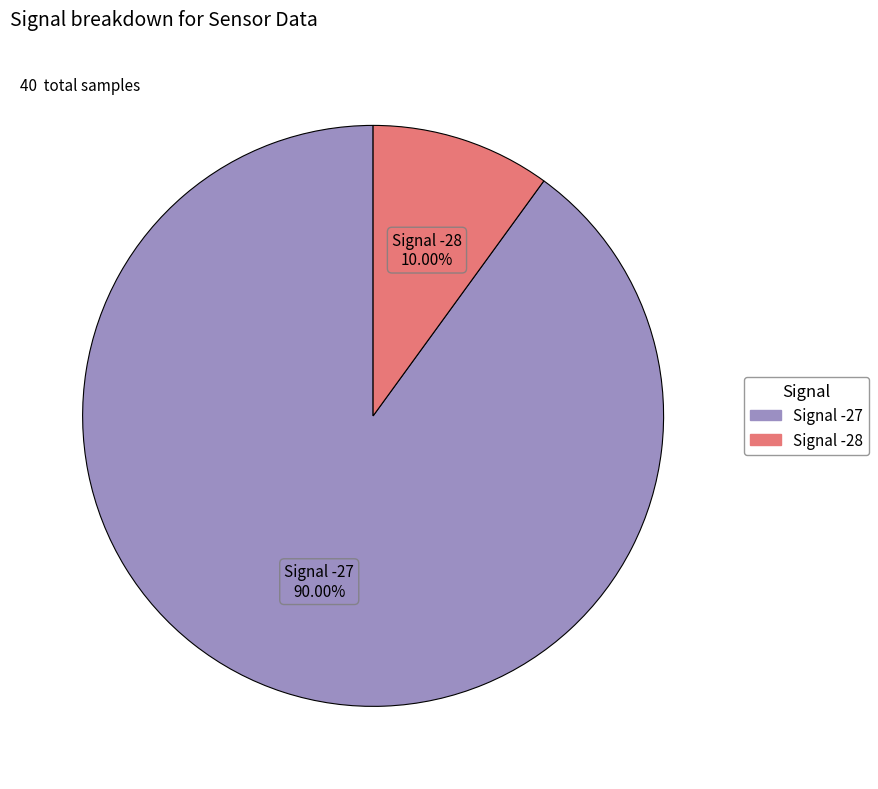

Does any single category account for the majority?

Yes